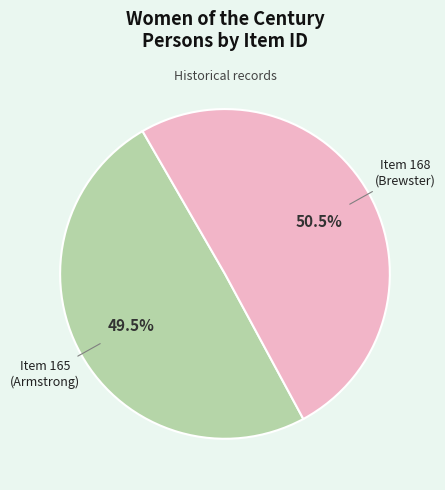

Is there any slice that represents more than half of the pie?

Yes